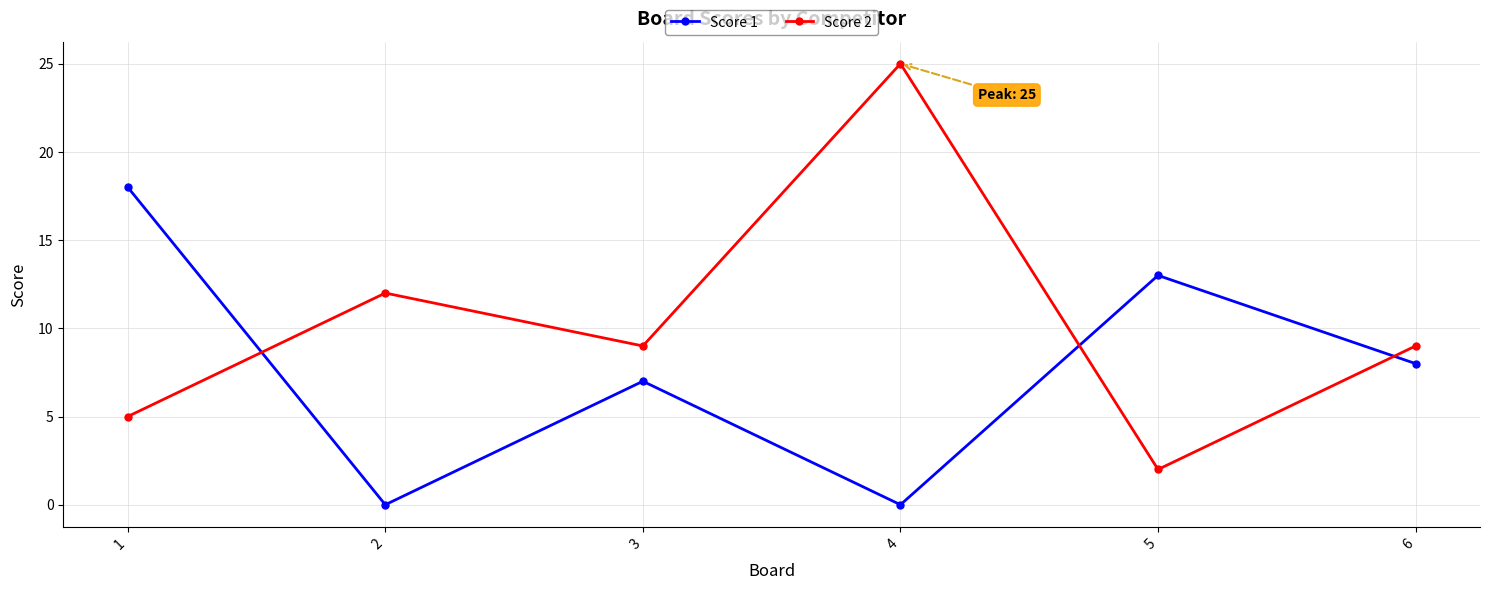

Reading right to left, extract all data points from this chart.

Score 1: 8	13	0	7	0	18
Score 2: 9	2	25	9	12	5